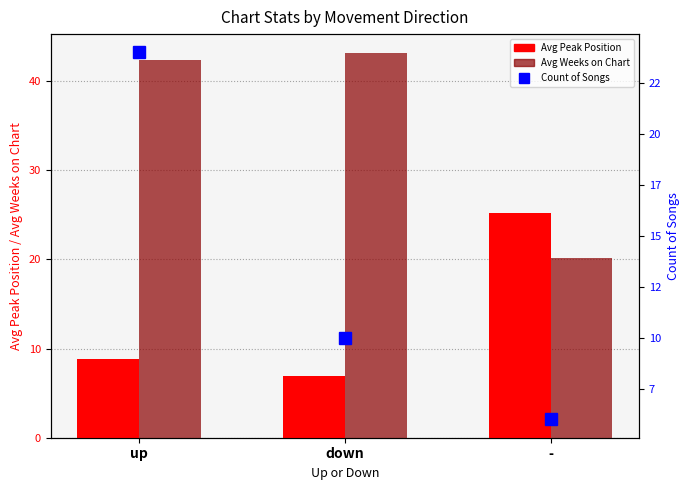

Which has a higher value, up or -?

-